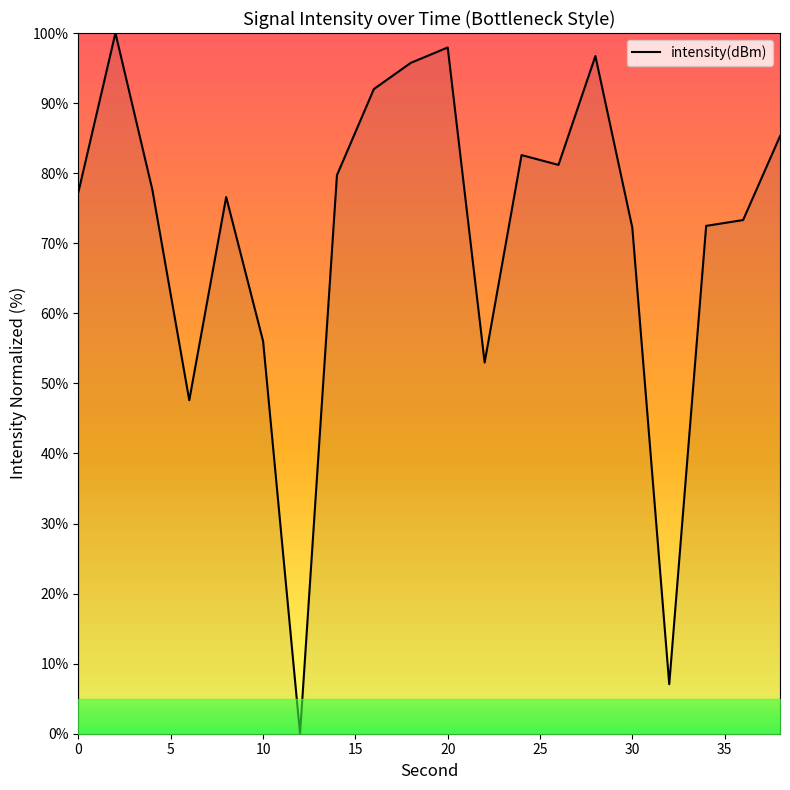

What is the greatest value displayed?

100.0